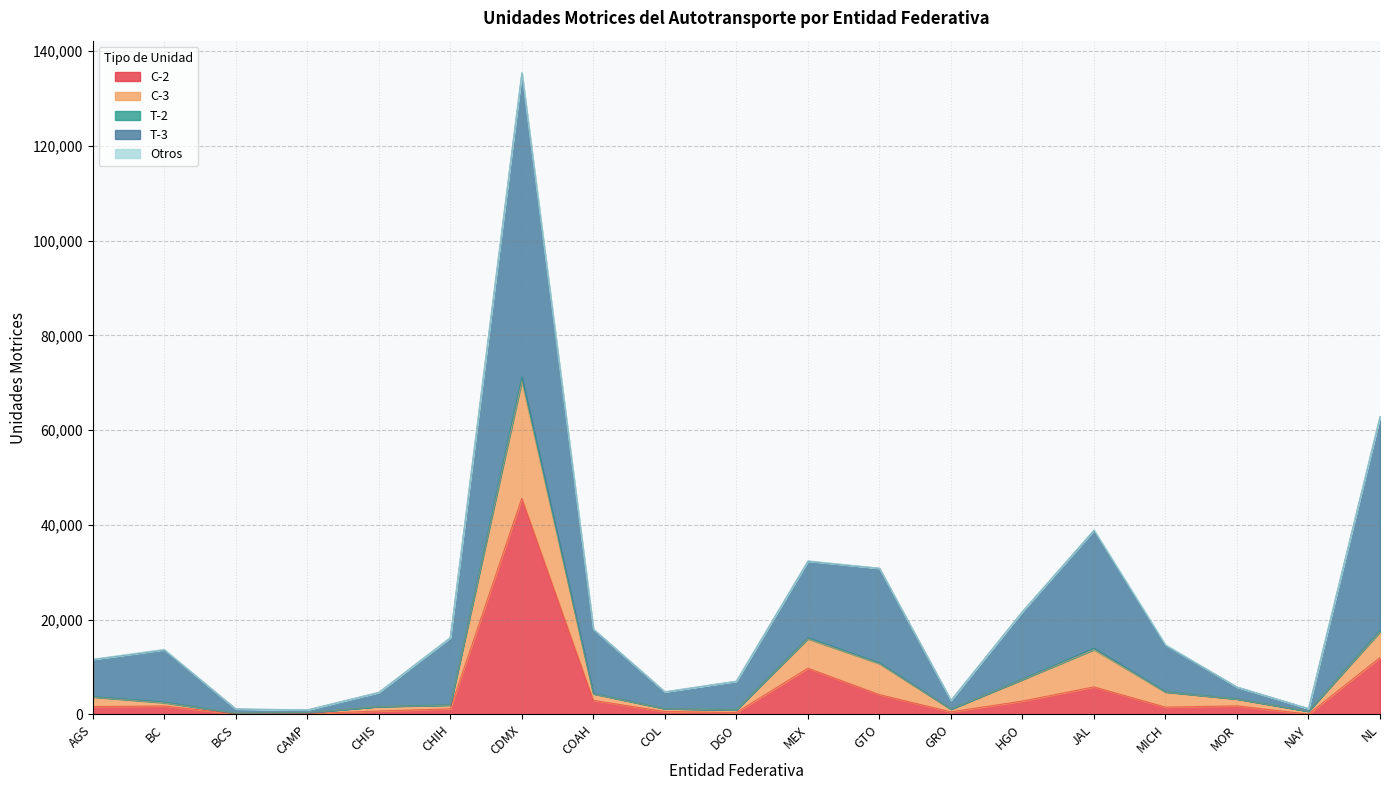

At which category is the sum across all series the highest?

CDMX